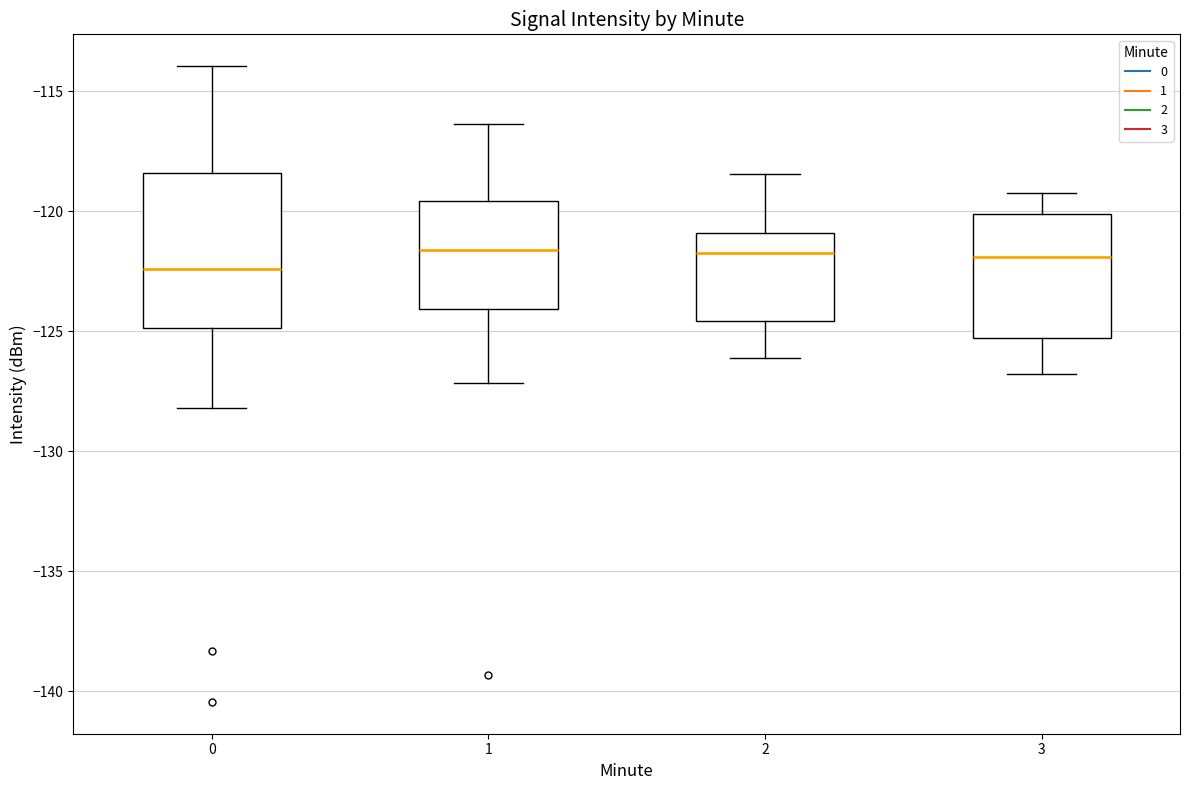

Where does the lower whisker of the box at x = 2 end on the y-axis? The values are not printed on the chart, so give them approximately, as read against the axis.

-126.0